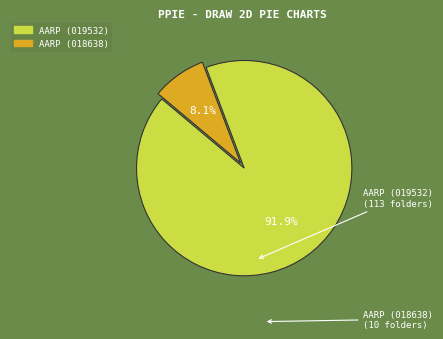

Combined, do AARP (019532) and AARP (018638) account for over 50%?

Yes